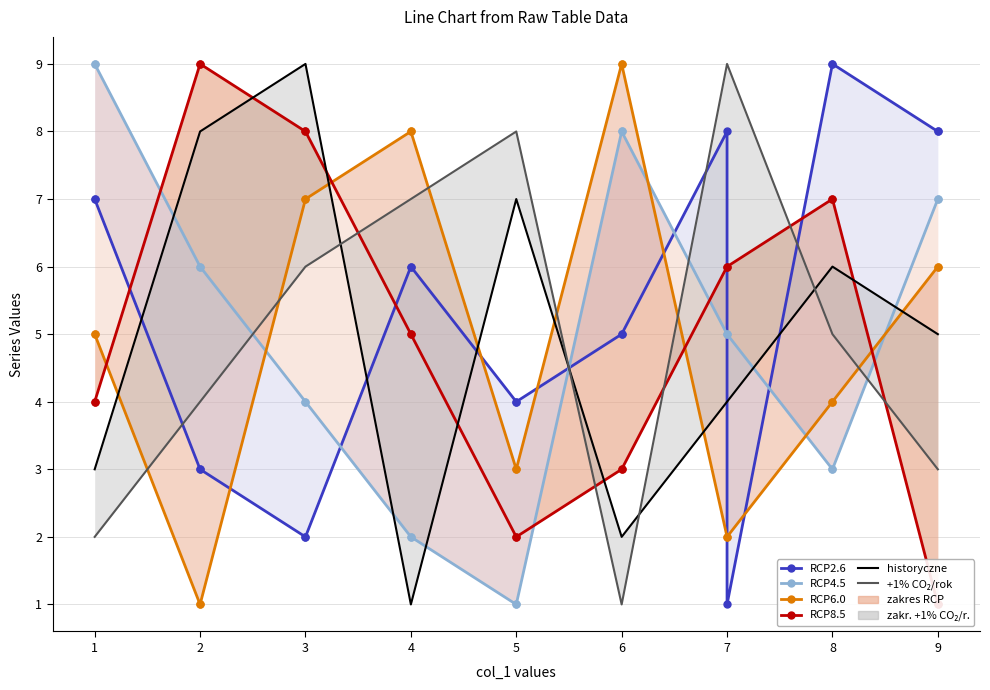

What is the difference between the maximum and minimum values in the +1% CO₂/rok series?

8